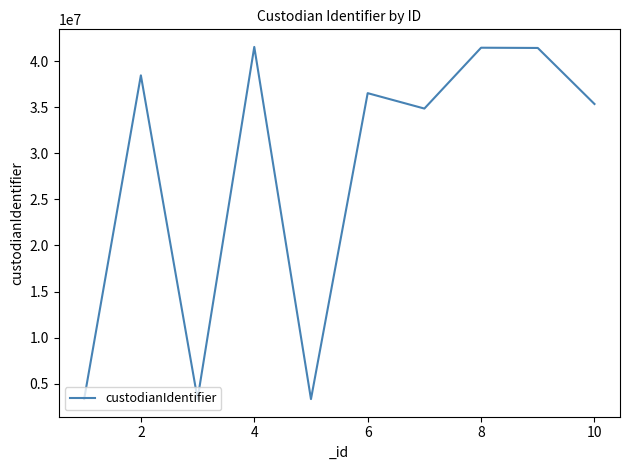

What is the smallest value displayed?

3327078